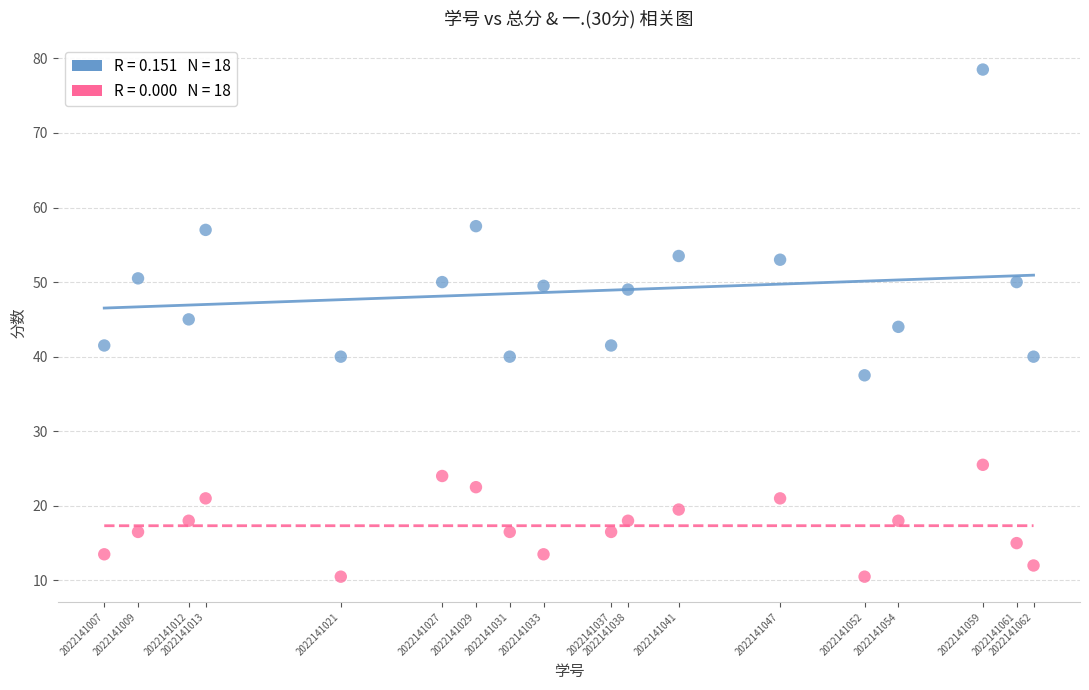

Across all data points, what is the range of Y values (max minus min)?

68.0